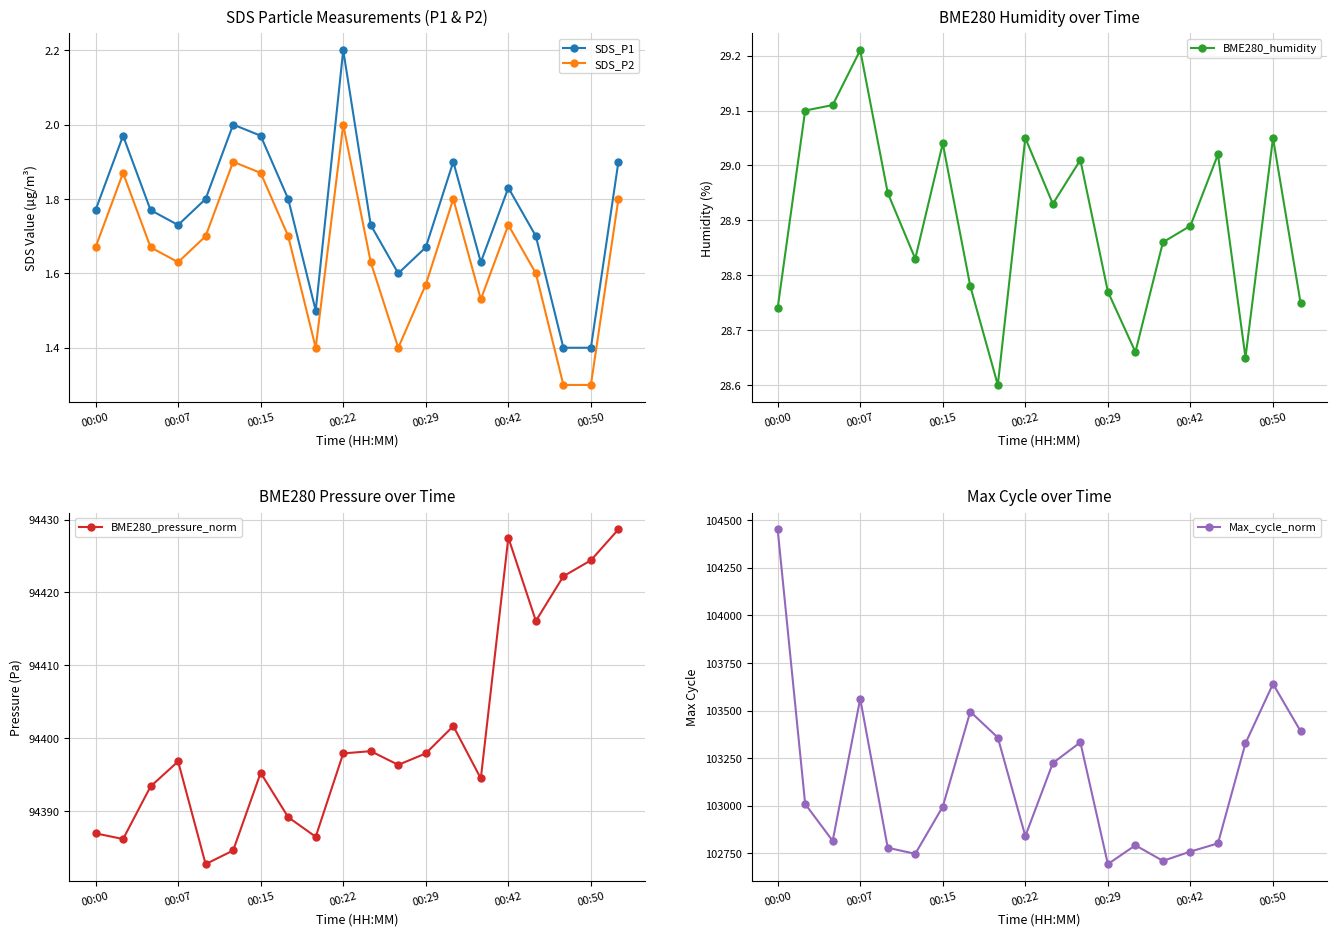

What is the difference between the Max_cycle_norm values at 00:50 and 00:00?

812